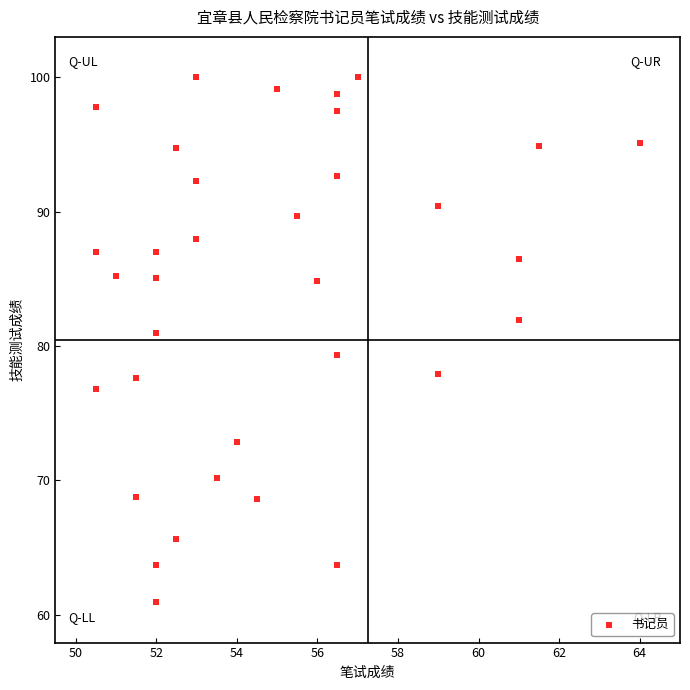

What is the range of Y values (max minus min)?

39.1